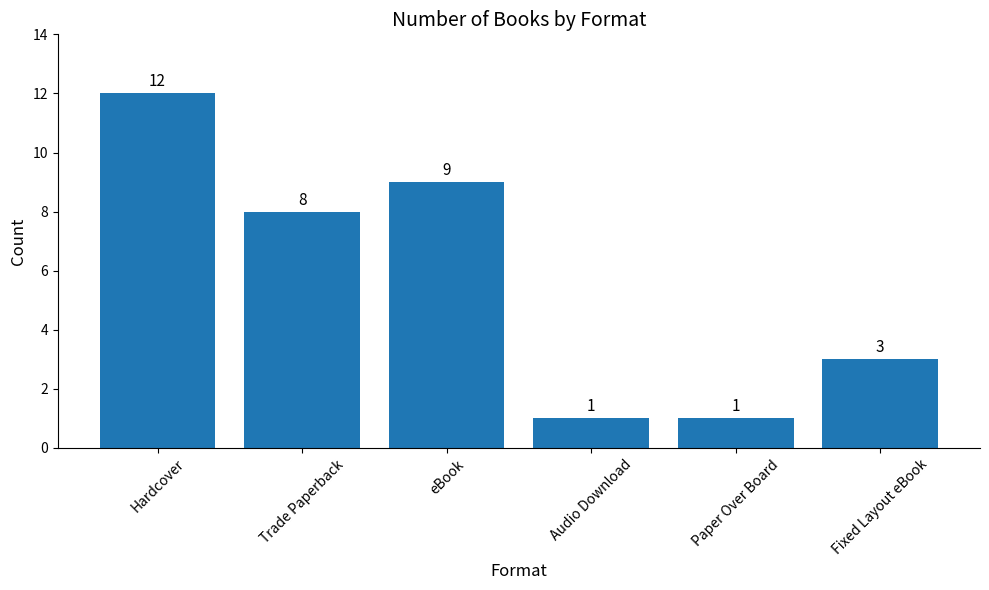

The value at Fixed Layout eBook is 5. True or false?

False